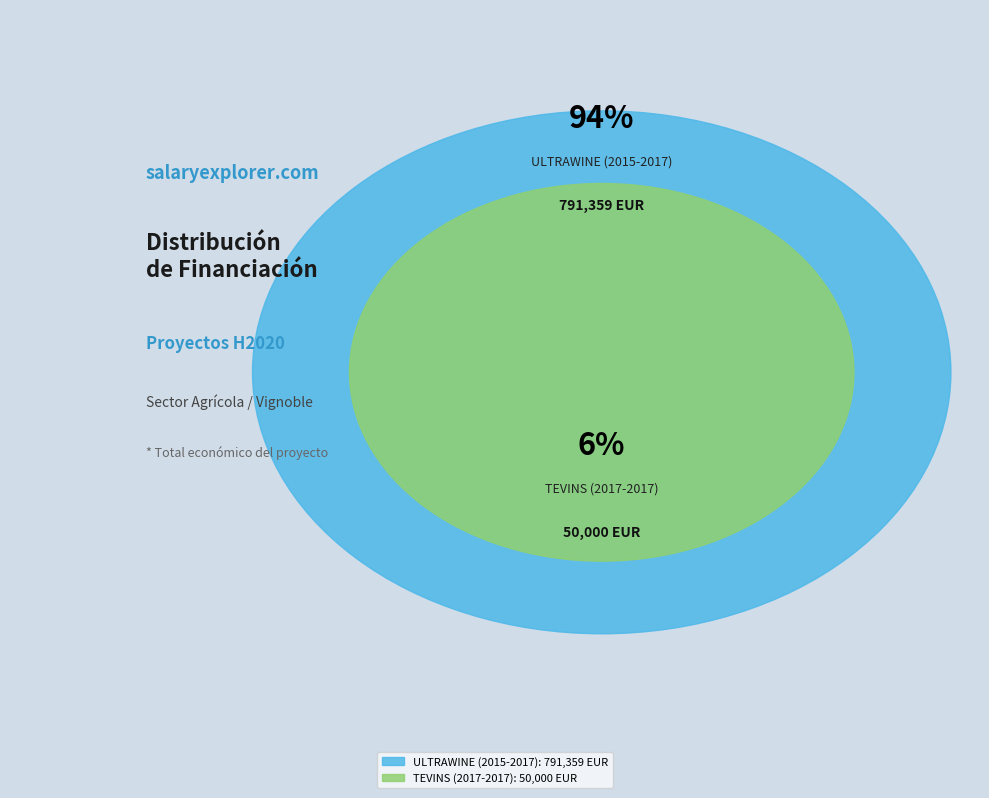

The TEVINS (2017-2017) slice represents 6% of the pie. True or false?

True